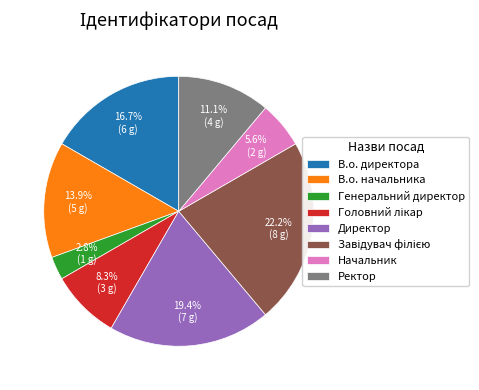

Is there any slice that represents more than half of the pie?

No